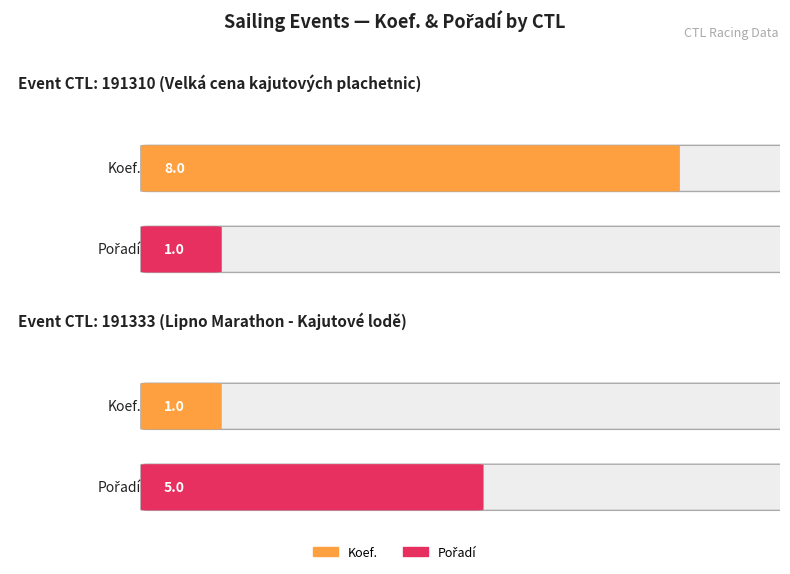

What is the sum of the Koef. values at 191310 and 191333?

9